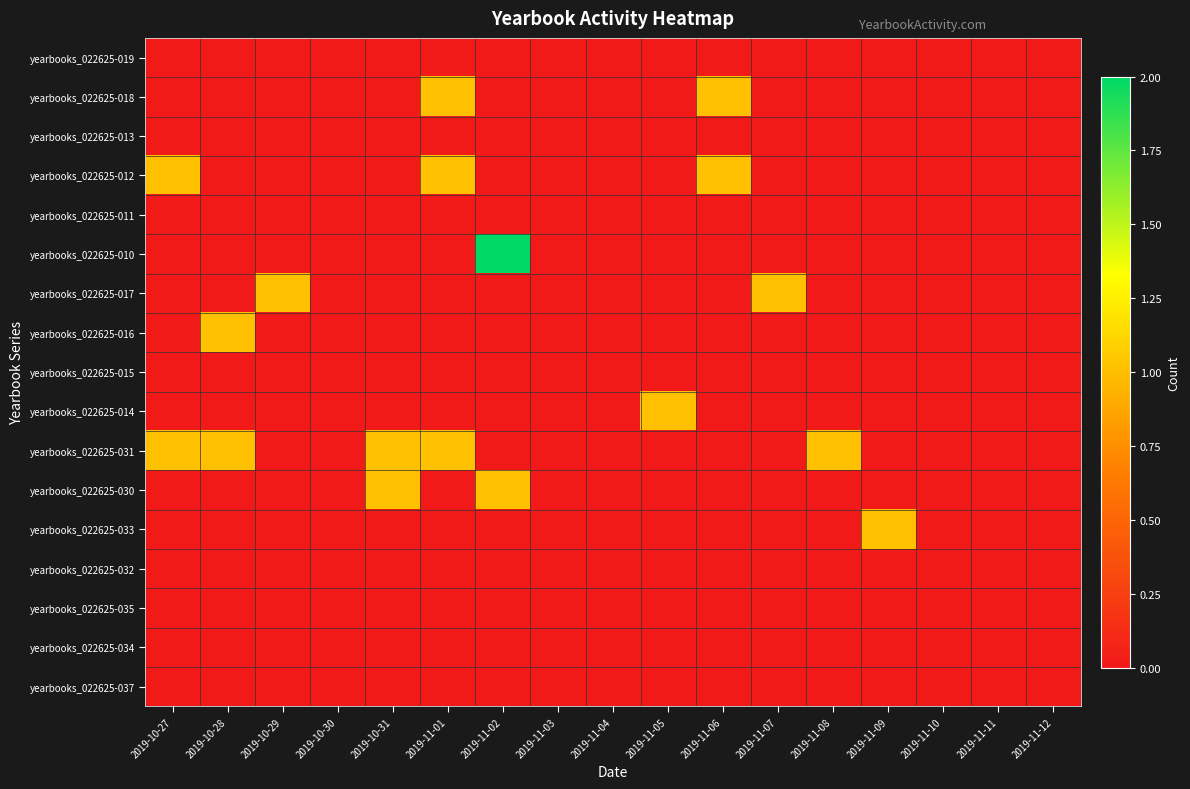

List the series in order of their peak value, lowest first.

yearbooks_022625-019, yearbooks_022625-013, yearbooks_022625-011, yearbooks_022625-015, yearbooks_022625-032, yearbooks_022625-035, yearbooks_022625-034, yearbooks_022625-037, yearbooks_022625-018, yearbooks_022625-012, yearbooks_022625-017, yearbooks_022625-016, yearbooks_022625-014, yearbooks_022625-031, yearbooks_022625-030, yearbooks_022625-033, yearbooks_022625-010